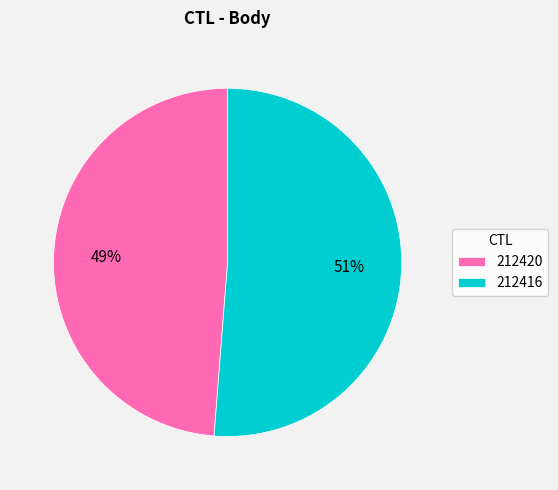

To the nearest percent, what is the average slice percentage?

50%